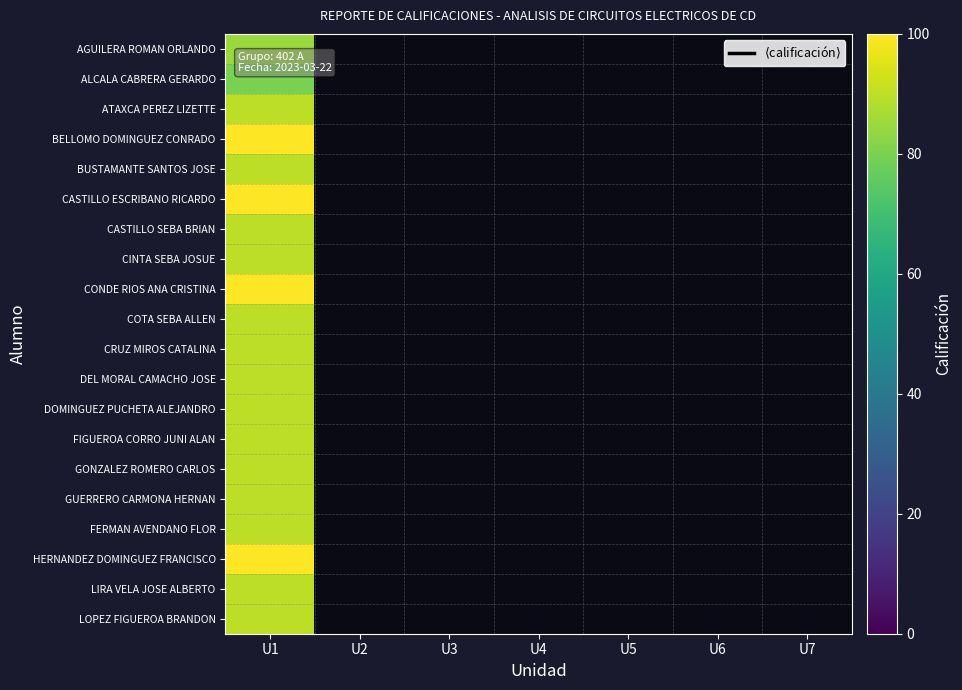

Between U6 and U1, which is larger?

U1